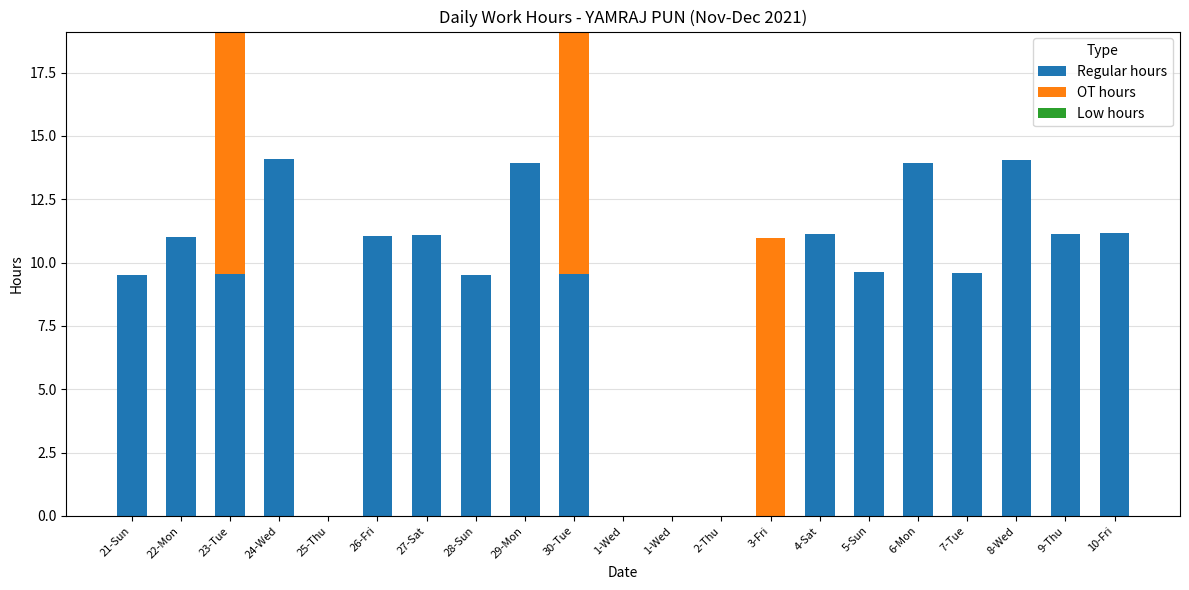

Are the bars grouped side by side (vs. stacked)?

No